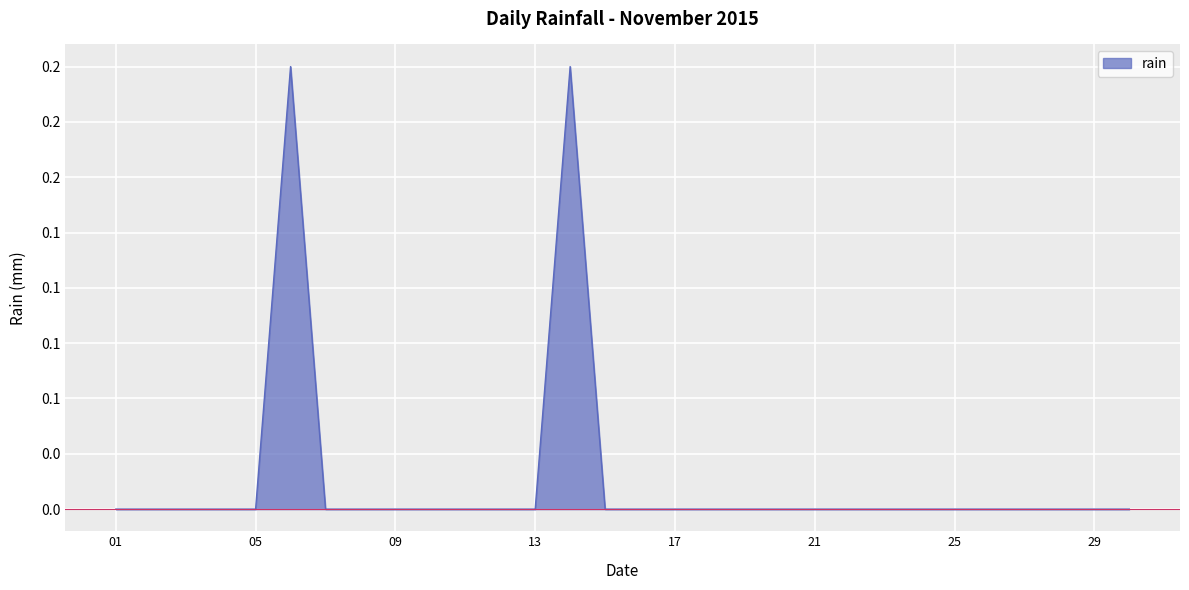

Is this an area chart (filled region under the line)?

Yes